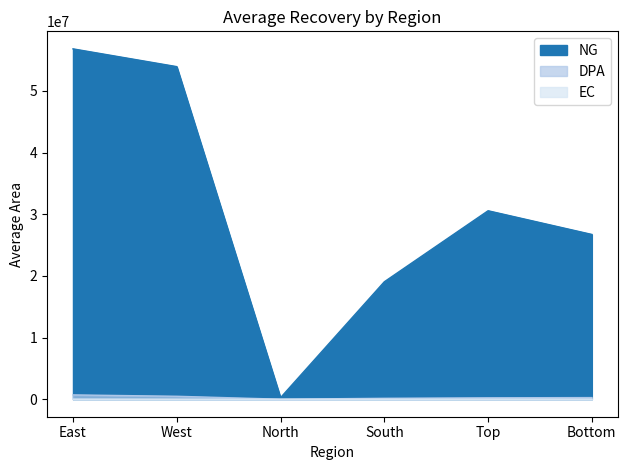

Which category has the lowest value across all series?

North